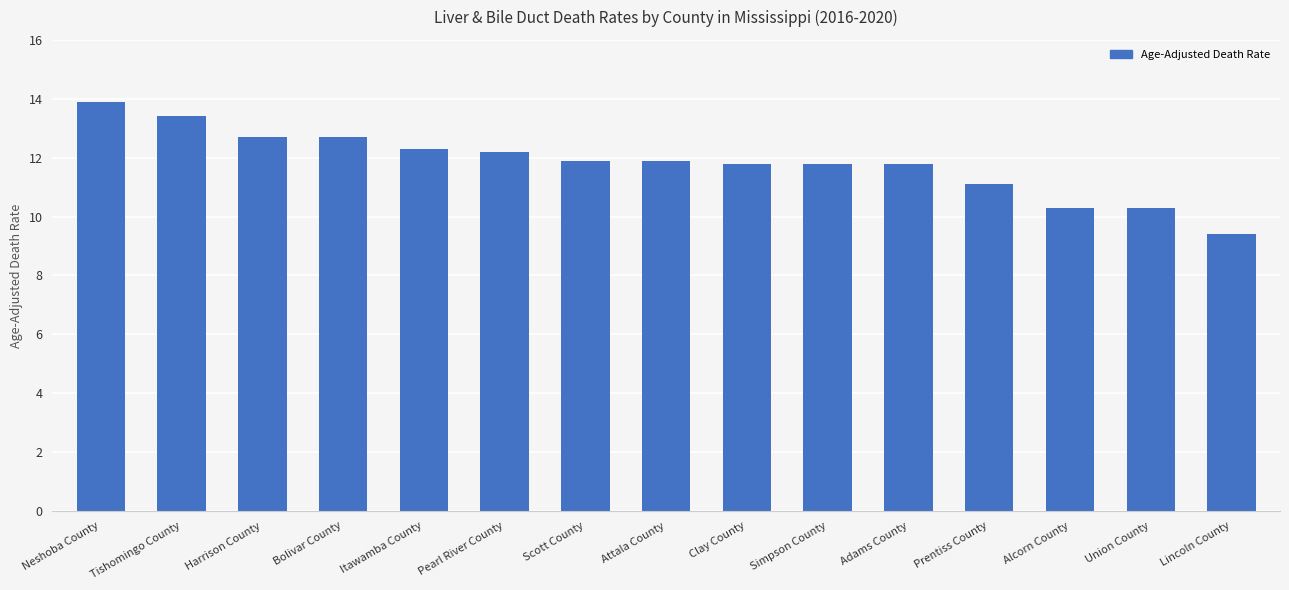

The value at Adams County is 3.9. True or false?

False